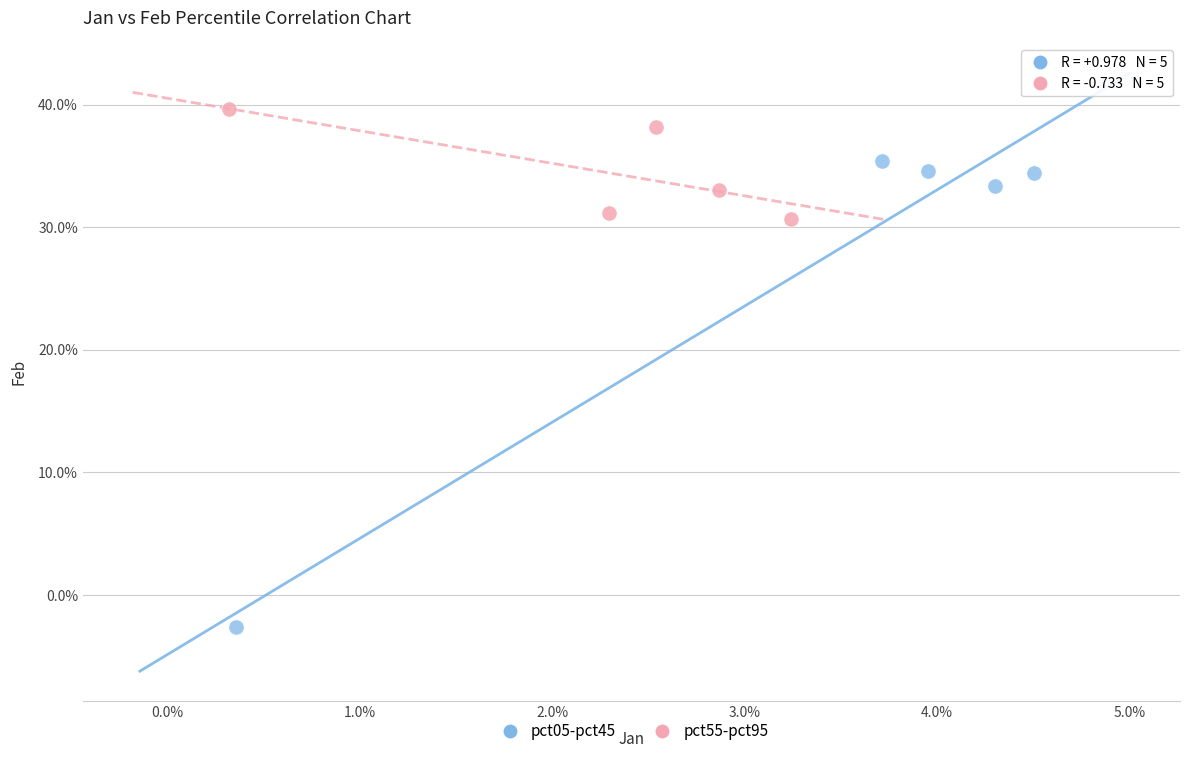

What are all the series names shown in the legend?

pct05-pct45, pct55-pct95